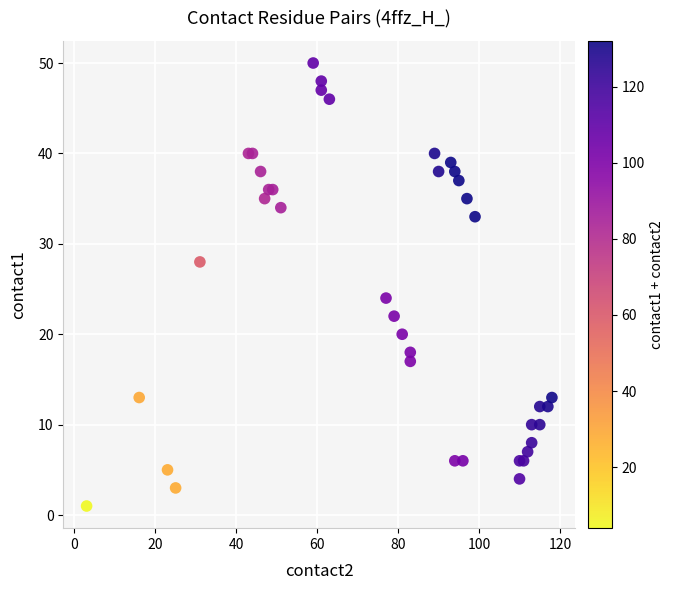

What Y value in the scatter plot is closest to 25?

24